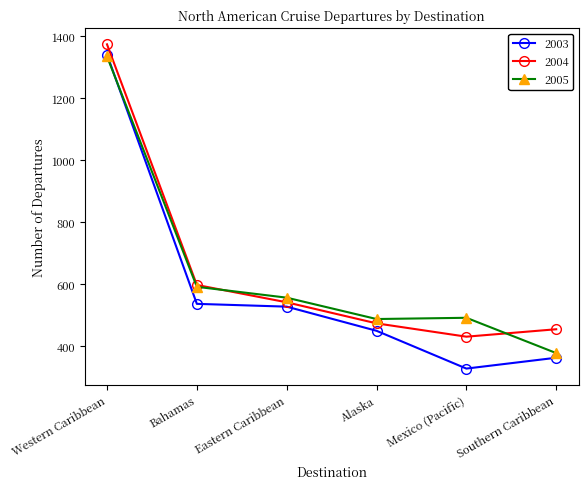

In 2003, how many points are lower than both neighbors (excluding endpoints)?

1